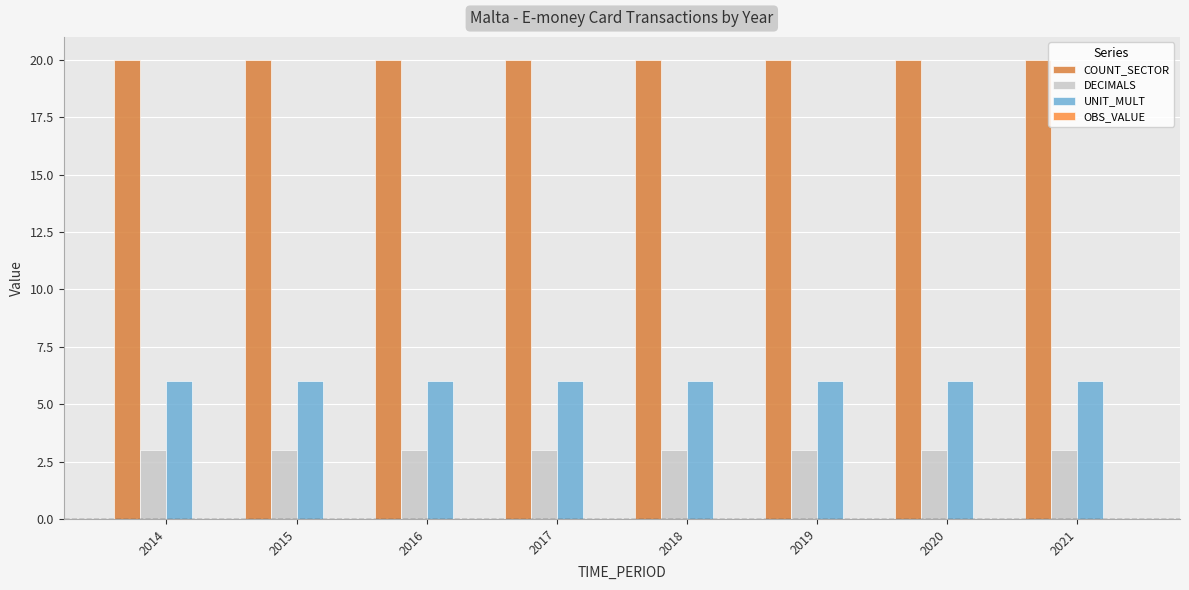

Which series has the largest range (max minus min)?

COUNT_SECTOR